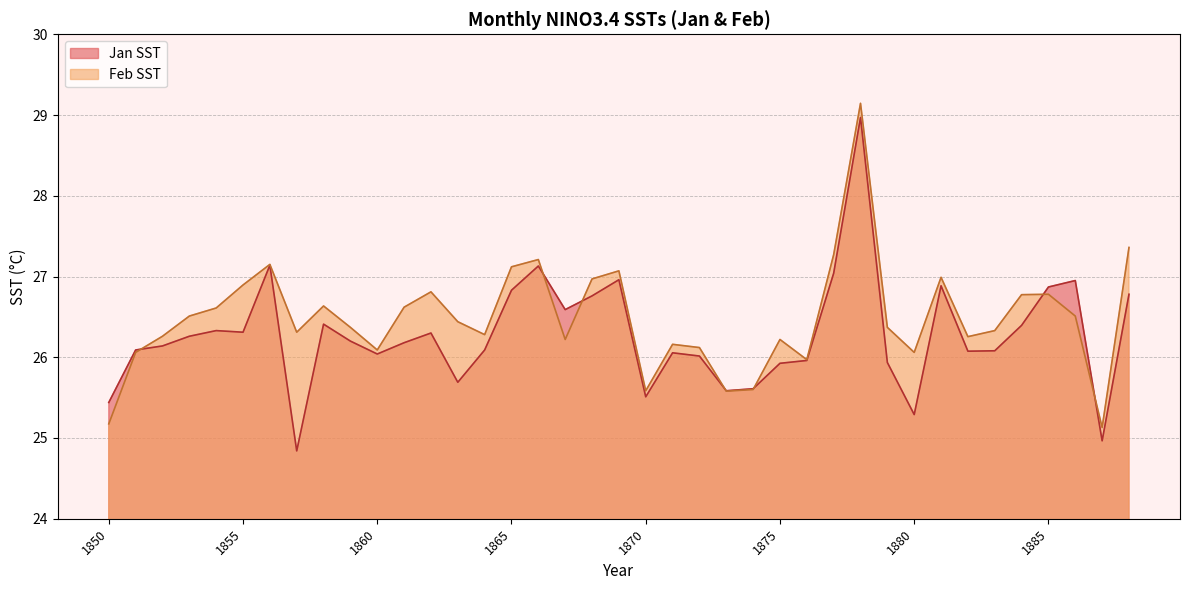

Which label corresponds to the largest value in the chart?

1878